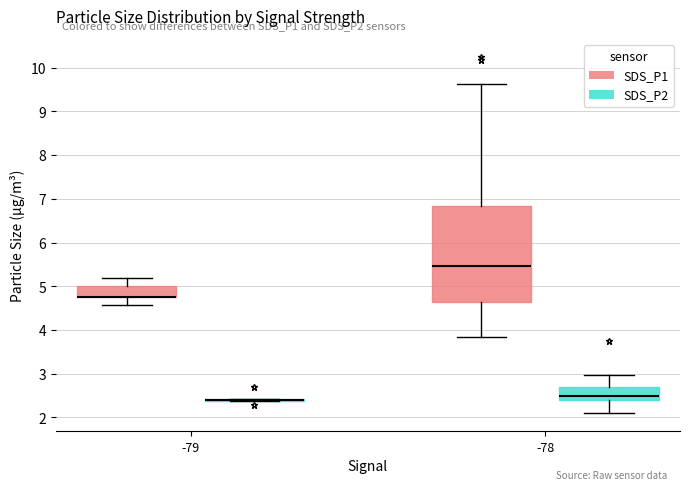

Reading left to right, read every box against the y-axis: the position of its median line, the range the box covers, and the ends of its whiskers. The values are not printed on the chart, so give them approximately, as read against the axis.

-79 (SDS_P1): median 4.8 (drawn on the box's lower edge), box 4.8 to 5.0, whiskers 4.6 to 5.2
-79 (SDS_P2): box collapsed to a line at 2.4, whiskers 2.4 to 2.4
-78 (SDS_P1): median 5.5, box 4.6 to 6.8, whiskers 3.8 to 9.6
-78 (SDS_P2): median 2.5, box 2.4 to 2.7, whiskers 2.1 to 3.0